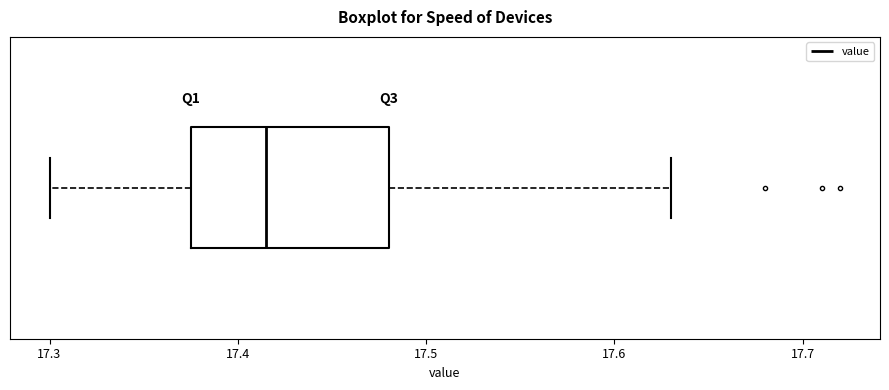

Where is the left edge of the box on the x-axis? The values are not printed on the chart, so give them approximately, as read against the axis.

17.38